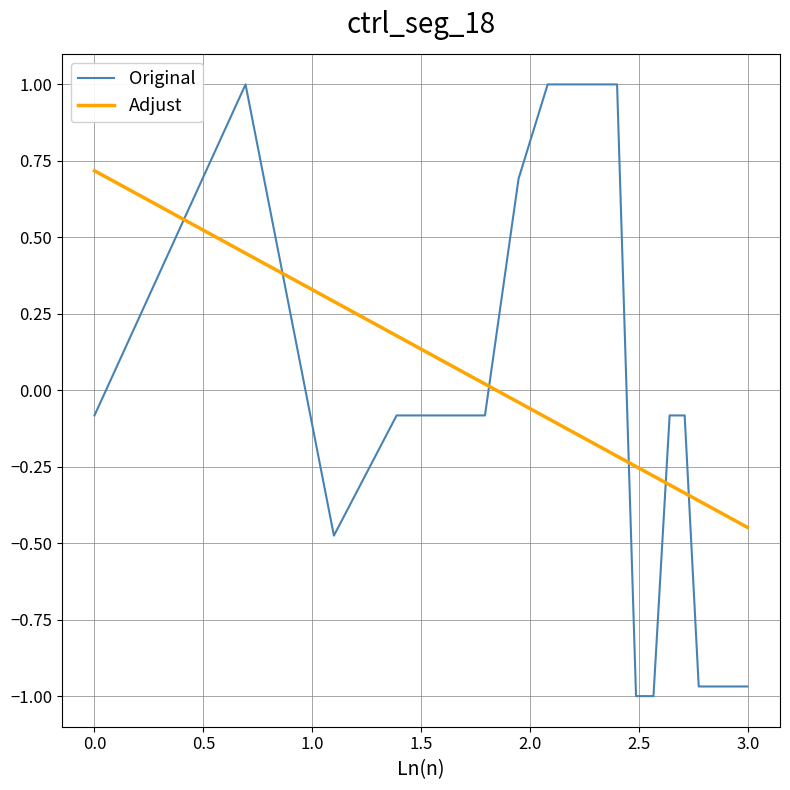

What is the maximum value shown in the chart?

1.0